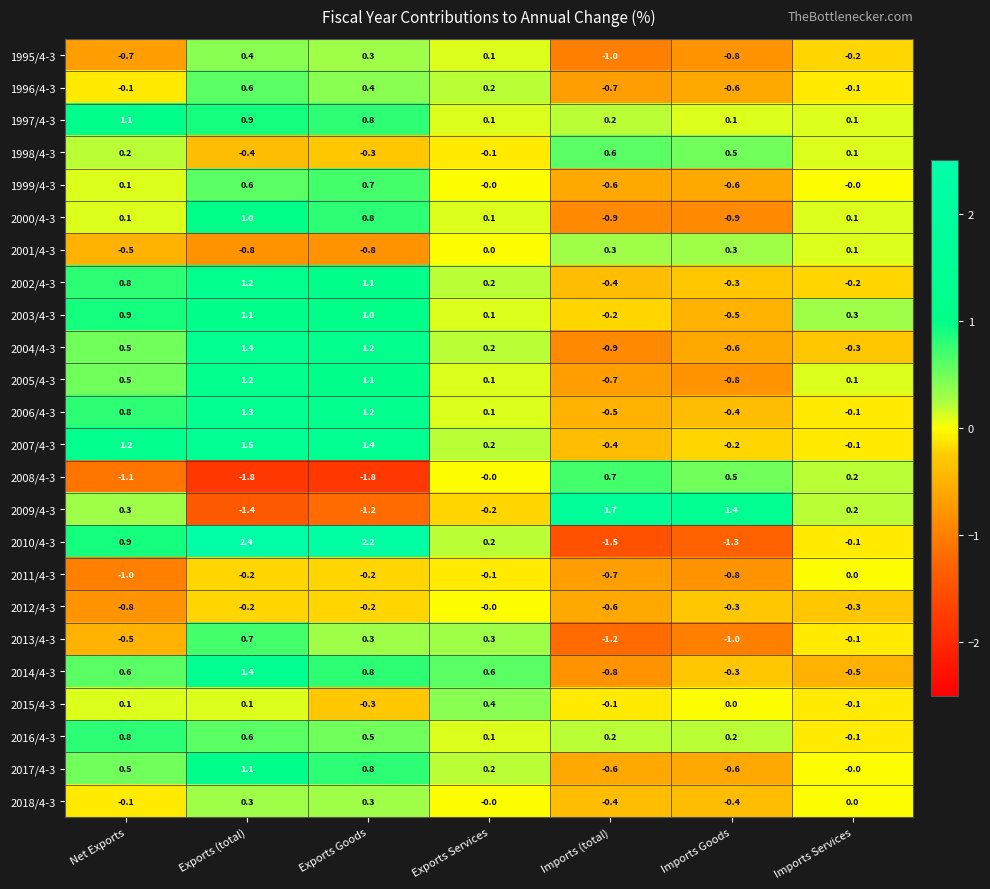

What is the smallest value displayed?

-1.8